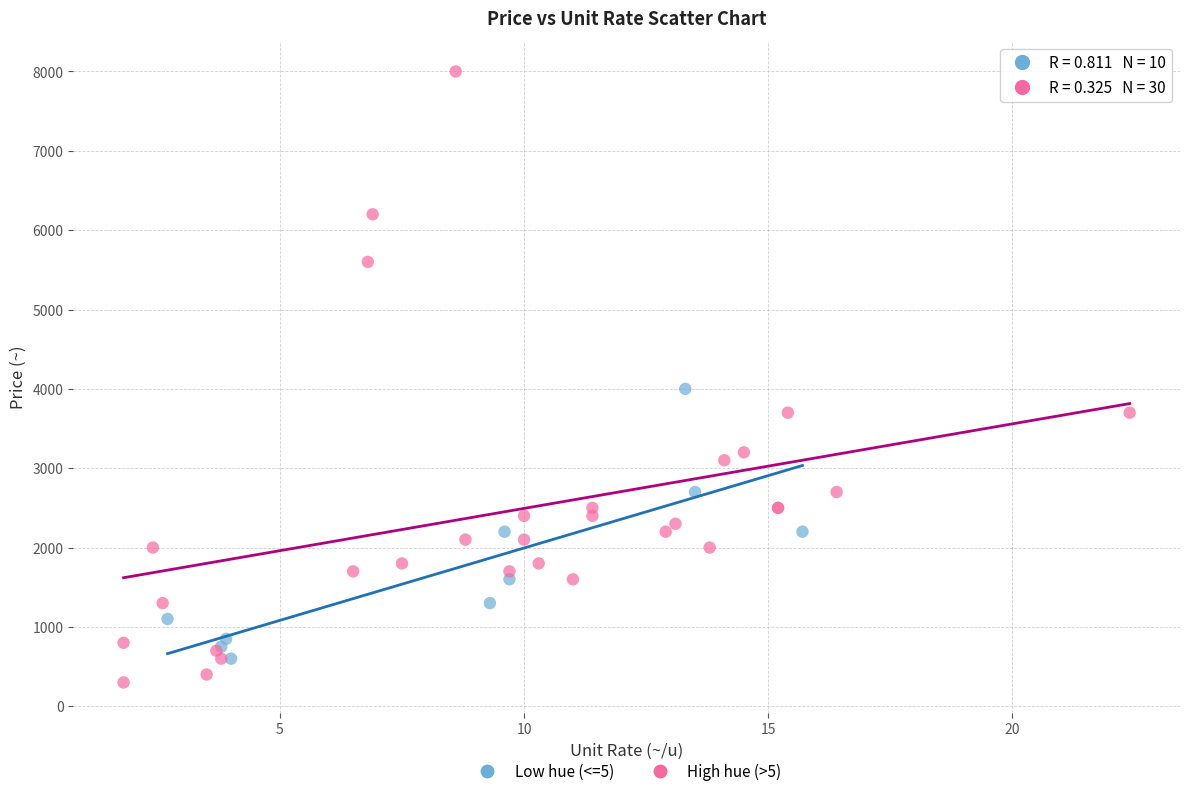

Which series reaches the maximum Y coordinate?

High hue (>5)